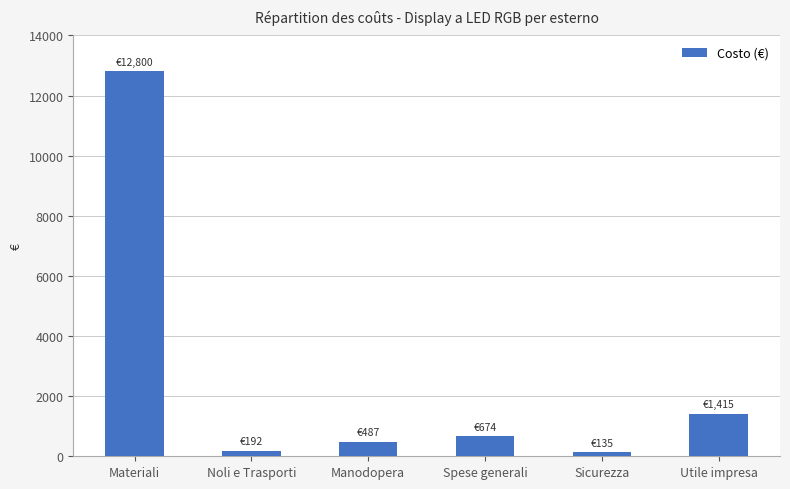

What is the minimum value shown in the chart?

134.8